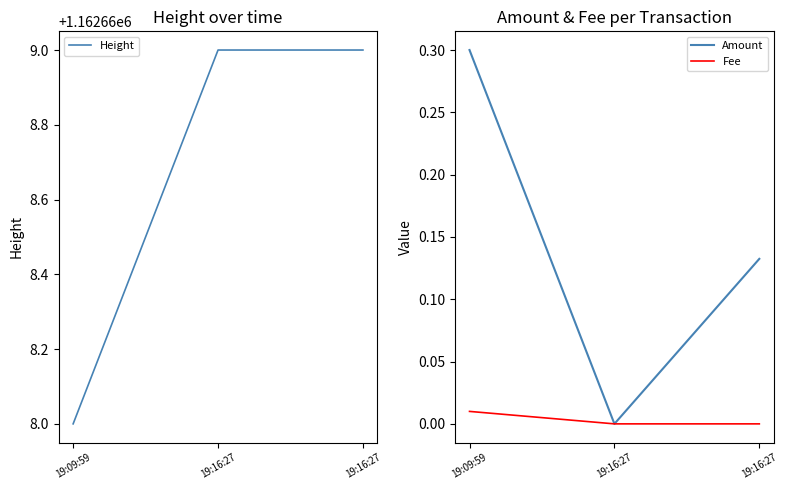

What is the value of the Height point at the 2nd from the left?

1162669.0